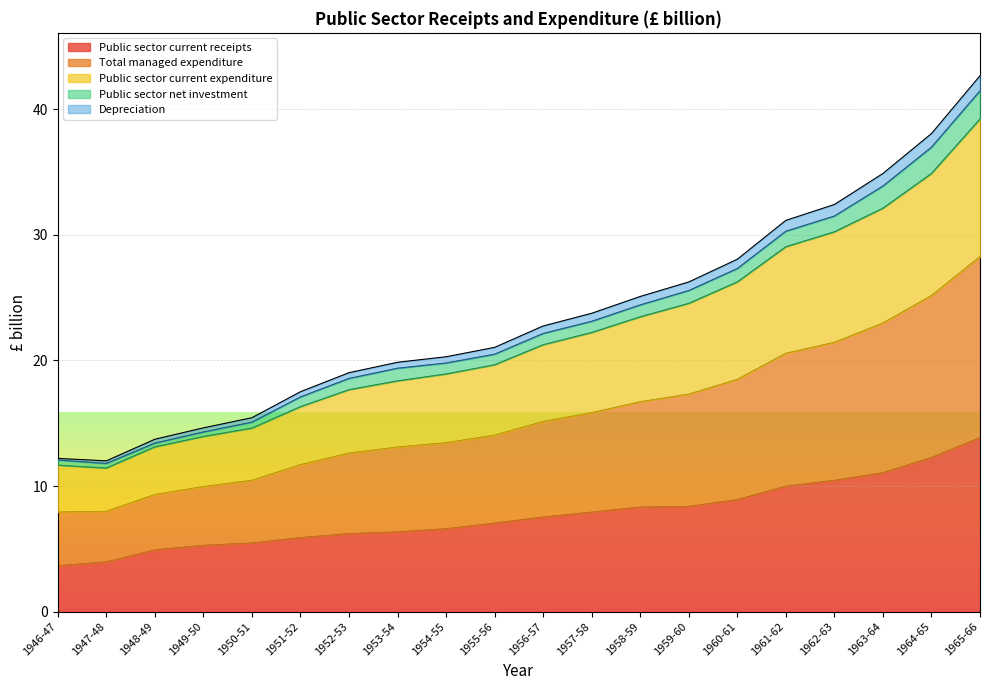

True or false: Public sector current expenditure and Total managed expenditure cross at least once.

False